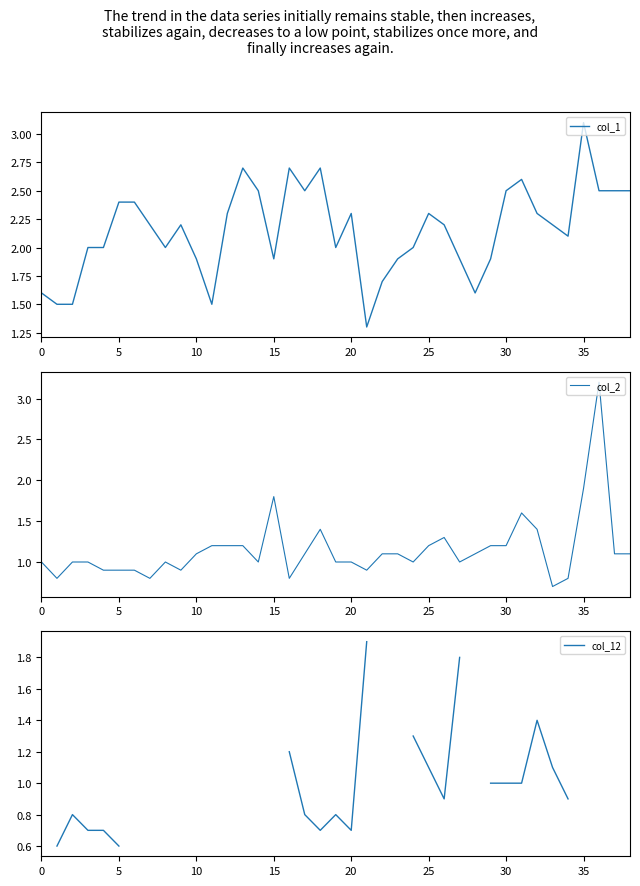

Which series has the largest total across all categories?

col_1